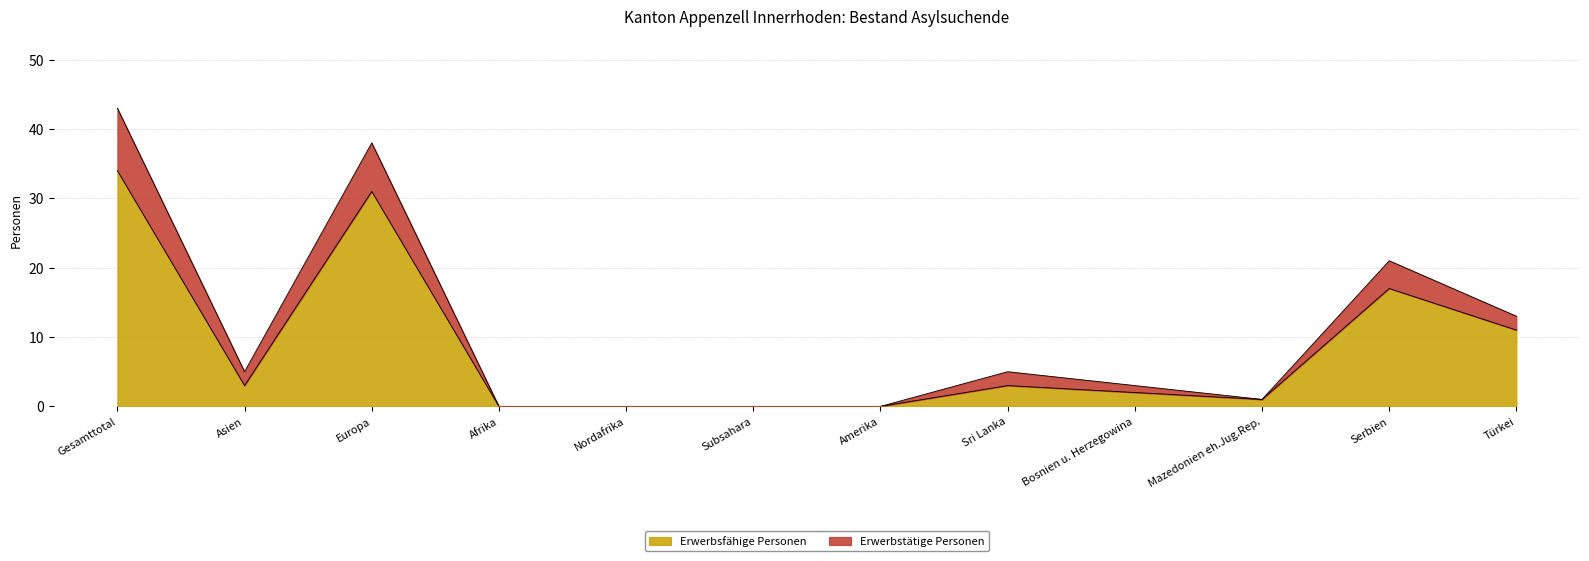

The value of Erwerbsfähige Personen at Türkei is 11. True or false?

True